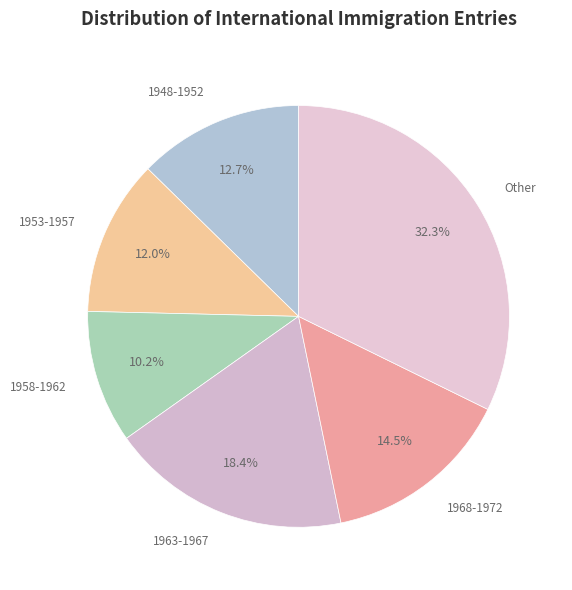

How many segments does this pie chart have?

6